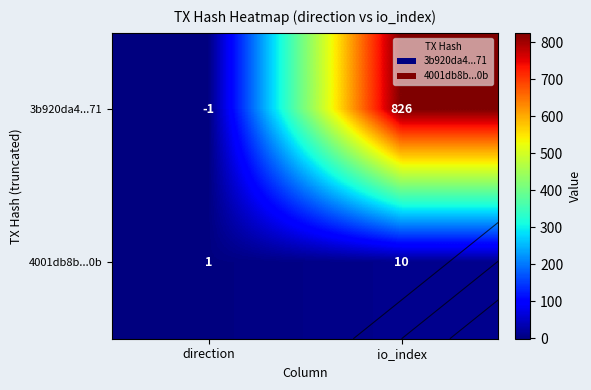

At which category does the chart reach its minimum across all series?

direction